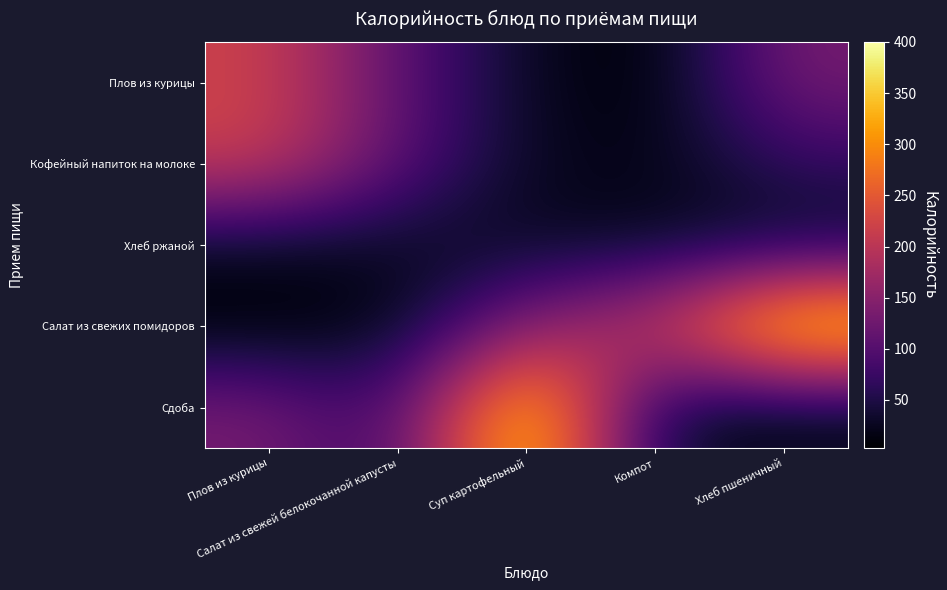

At how many categories does at least one series exceed 105?

5